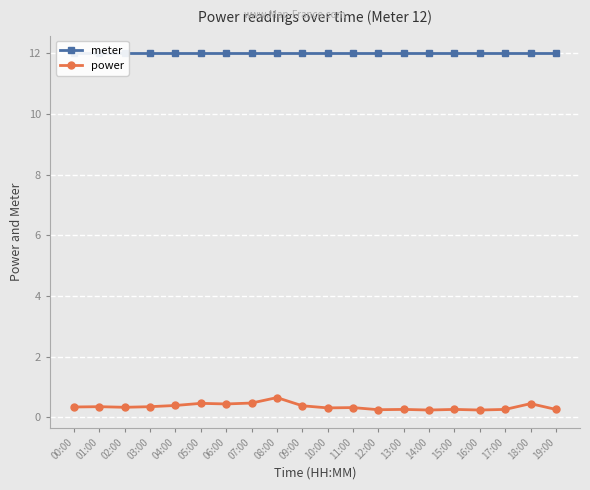

True or false: power and meter intersect in this chart.

False